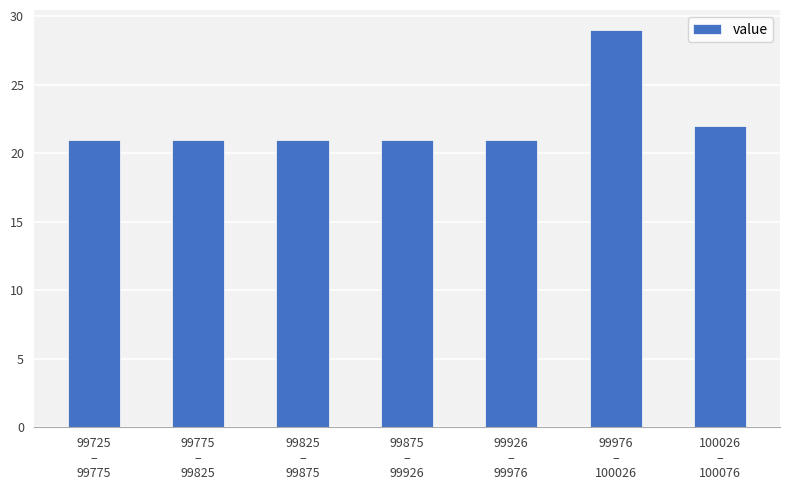

Reading left to right, extract all data points from this chart.

21	21	21	21	21	29	22